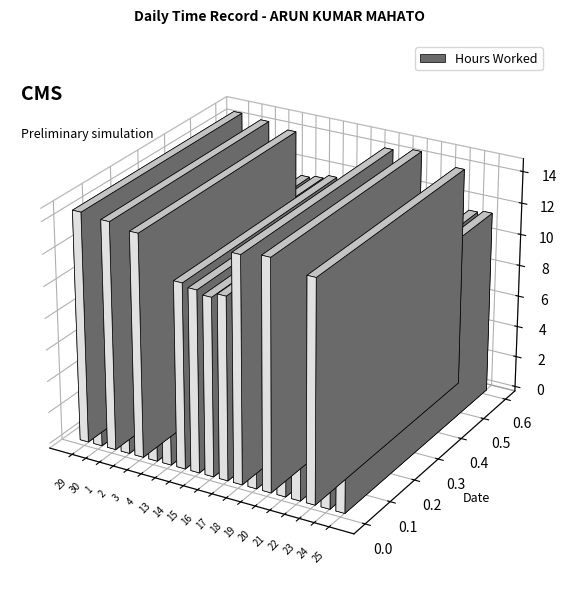

Between 13 and 4, which is larger?

13